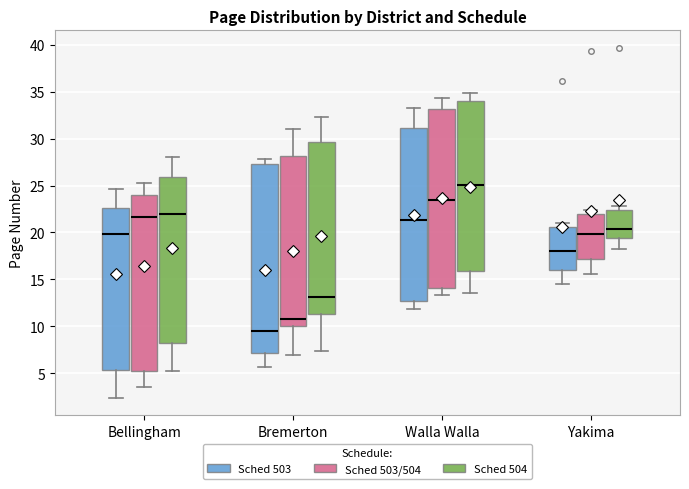

Reading left to right, transcribe this box plot: for each box, give where its median line is, the range the box spans, and where its two whiskers end, as read against the y-axis. The values are not printed on the chart, so give them approximately, as read against the axis.

Bellingham (Sched 503): median 20.0, box 5.5 to 22.5, whiskers 2.5 to 24.5
Bellingham (Sched 503/504): median 21.5, box 5.5 to 24.0, whiskers 3.5 to 25.5
Bellingham (Sched 504): median 22.0, box 8.5 to 26.0, whiskers 5.5 to 28.0
Bremerton (Sched 503): median 9.5, box 7.0 to 27.5, whiskers 5.5 to 28.0
Bremerton (Sched 503/504): median 11.0, box 10.0 to 28.0, whiskers 7.0 to 31.0
Bremerton (Sched 504): median 13.0, box 11.5 to 29.5, whiskers 7.5 to 32.5
Walla Walla (Sched 503): median 21.5, box 12.5 to 31.0, whiskers 12.0 to 33.5
Walla Walla (Sched 503/504): median 23.5, box 14.0 to 33.0, whiskers 13.5 to 34.5
Walla Walla (Sched 504): median 25.0, box 16.0 to 34.0, whiskers 13.5 to 35.0
Yakima (Sched 503): median 18.0, box 16.0 to 20.5, whiskers 14.5 to 21.0
Yakima (Sched 503/504): median 20.0, box 17.0 to 22.0, whiskers 15.5 to 22.5
Yakima (Sched 504): median 20.5, box 19.5 to 22.5, whiskers 18.0 to 23.0